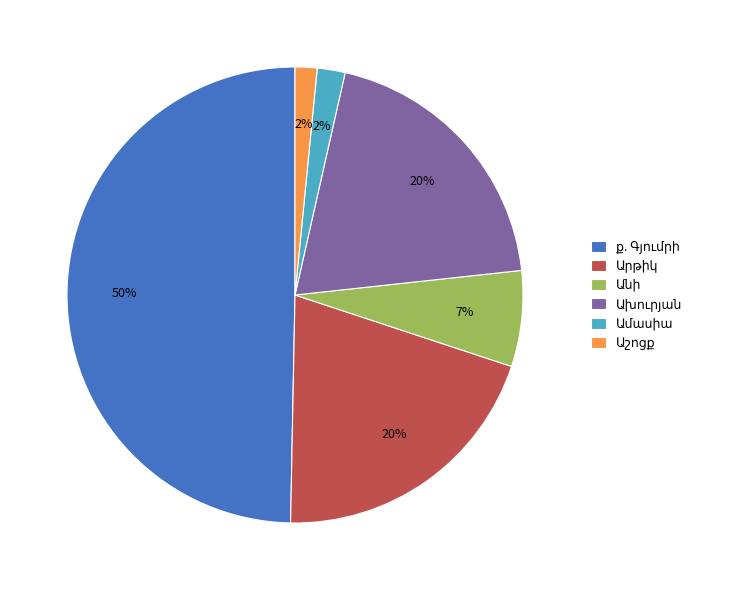

To the nearest percent, what is the difference between the largest and smallest slice percentages?

48%